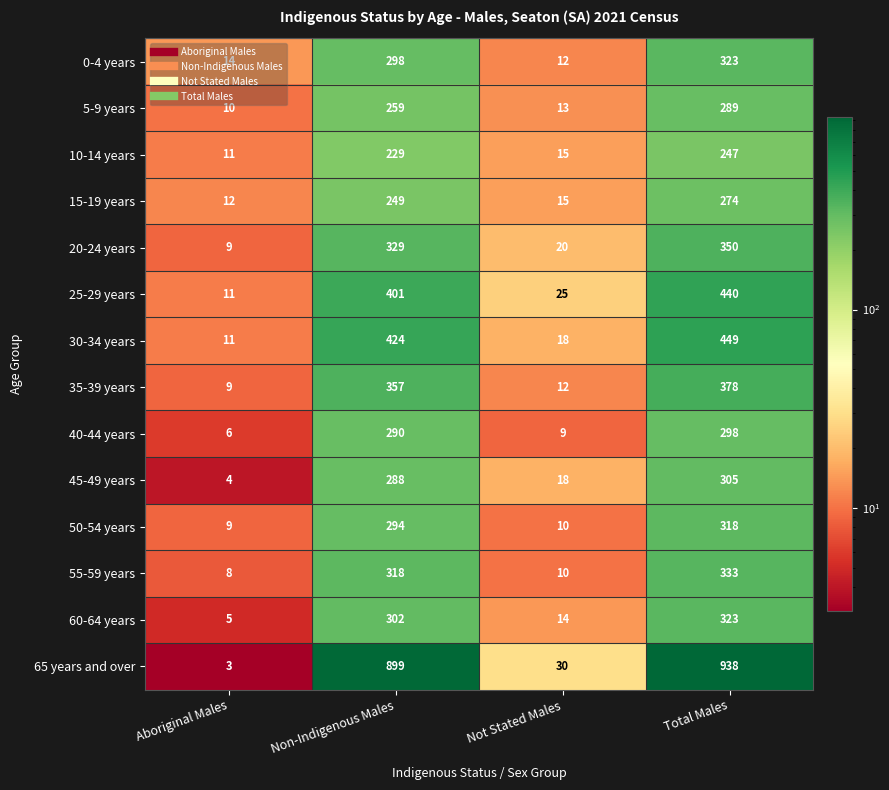

Rank the categories by 30-34 years value from lowest to highest.

Aboriginal Males, Not Stated Males, Non-Indigenous Males, Total Males